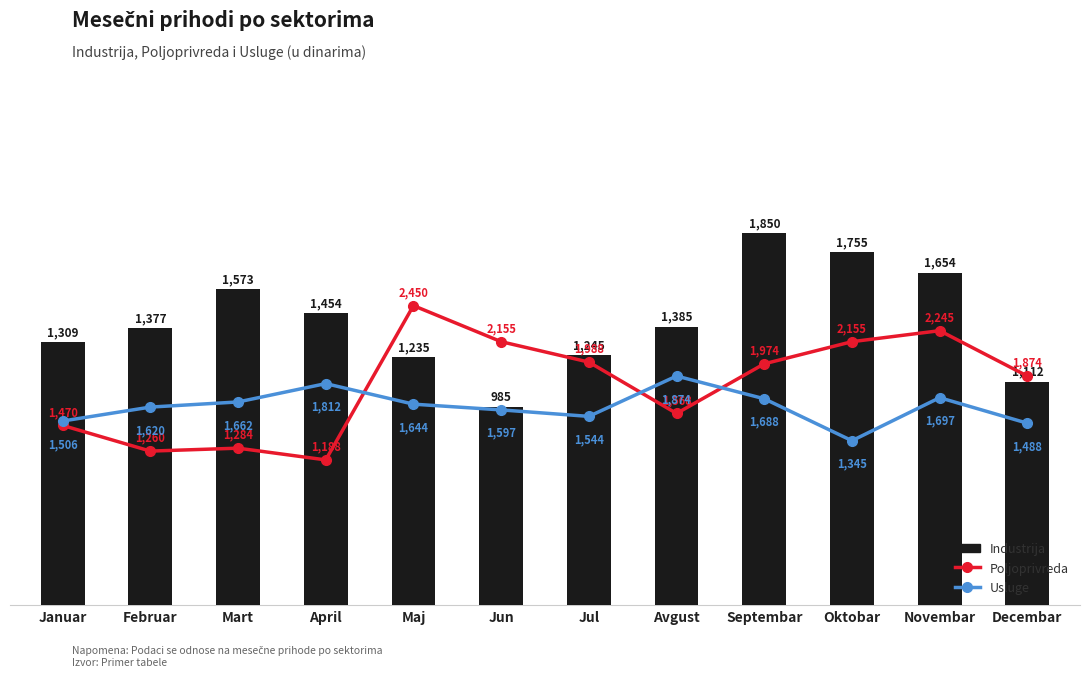

The Poljoprivreda series shows 1284 at Mart. True or false?

True